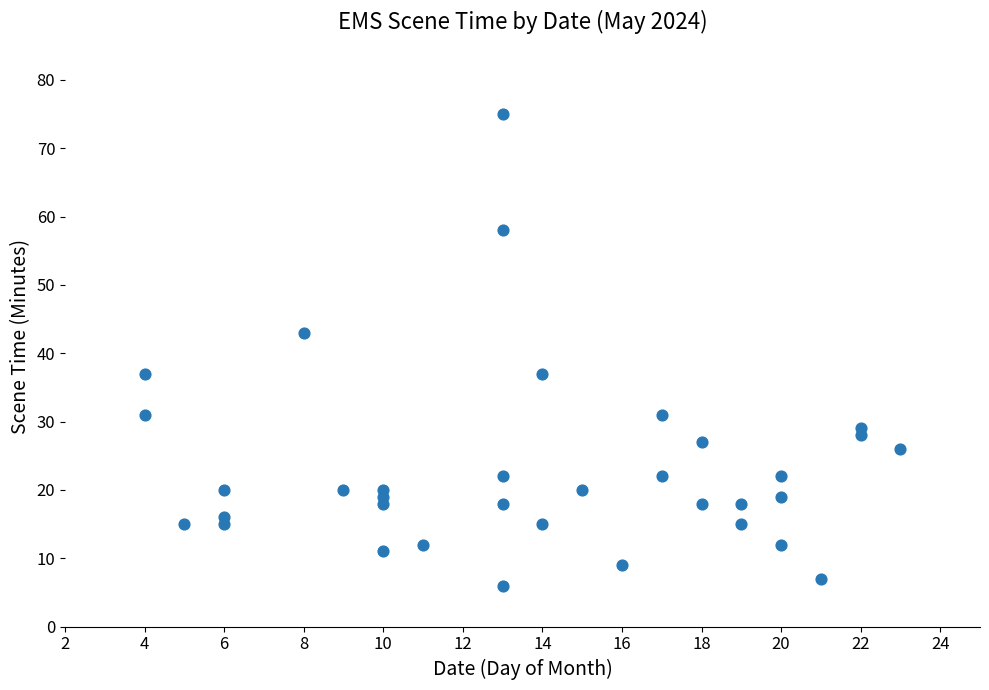

What is the range of X values (max minus min)?

19